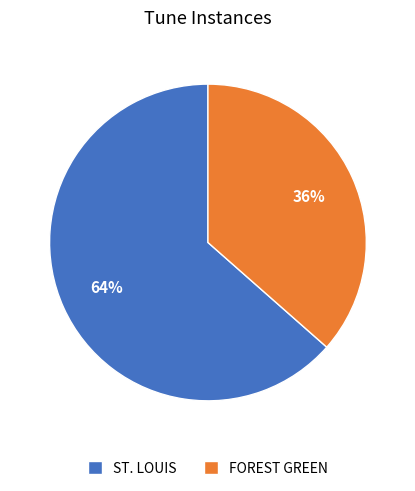

Which category has the biggest portion of the pie?

ST. LOUIS